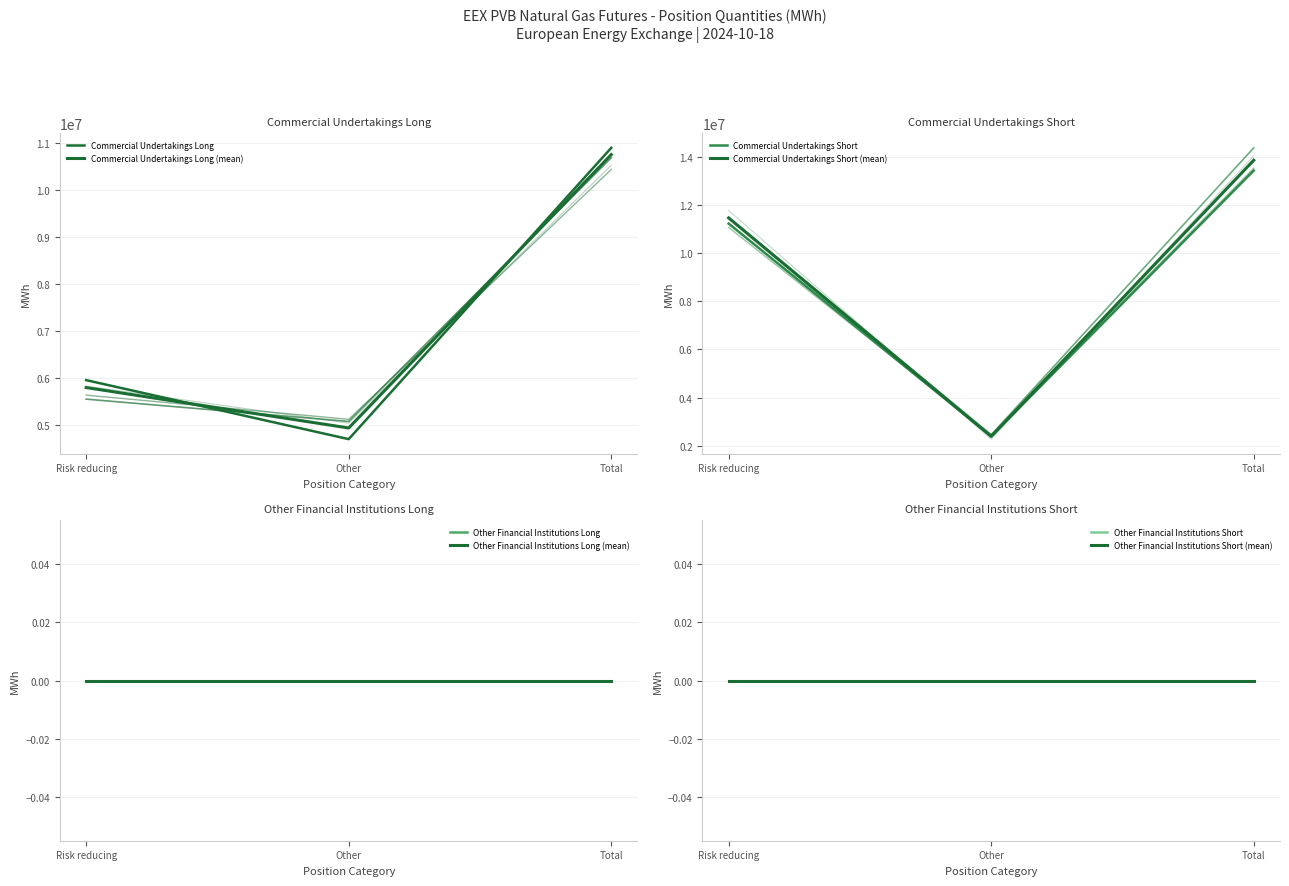

What is the spread (max minus min) of values at Risk reducing?

11456100